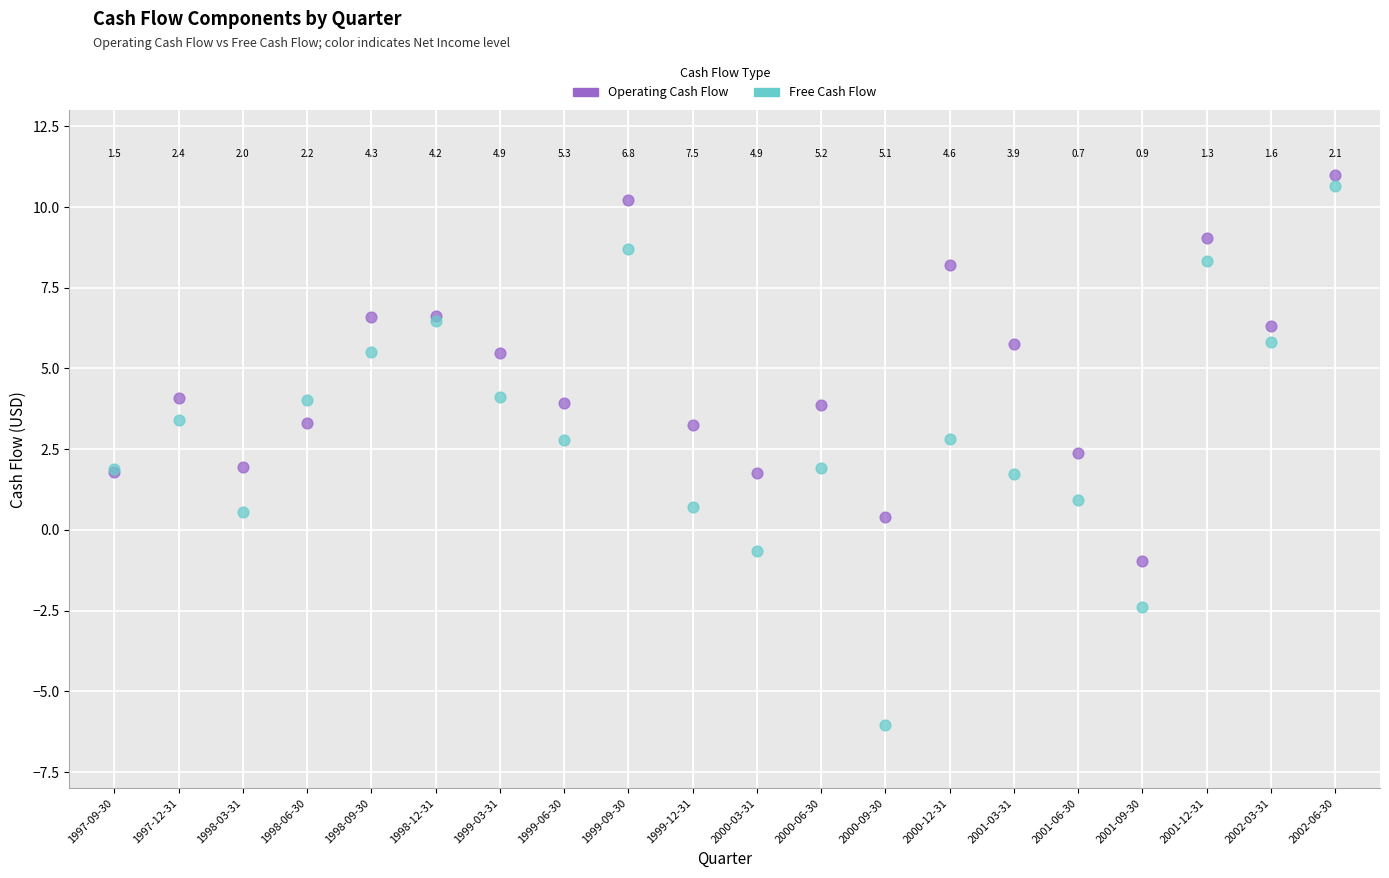

What are all the series names shown in the legend?

Operating Cash Flow, Free Cash Flow